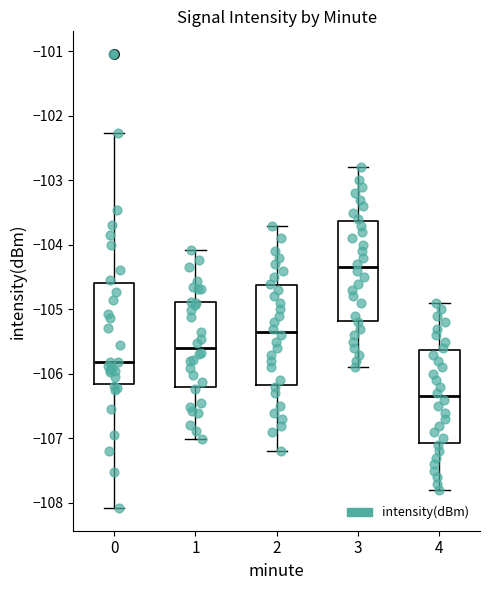

Reading left to right, transcribe this box plot: for each box, give where its median line is, the range the box spans, and where its two whiskers end, as read against the y-axis. The values are not printed on the chart, so give them approximately, as read against the axis.

0: median -105.8, box -106.2 to -104.6, whiskers -108.1 to -102.3
1: median -105.6, box -106.2 to -104.9, whiskers -107.0 to -104.1
2: median -105.3, box -106.2 to -104.6, whiskers -107.2 to -103.7
3: median -104.3, box -105.2 to -103.6, whiskers -105.9 to -102.8
4: median -106.3, box -107.1 to -105.6, whiskers -107.8 to -104.9